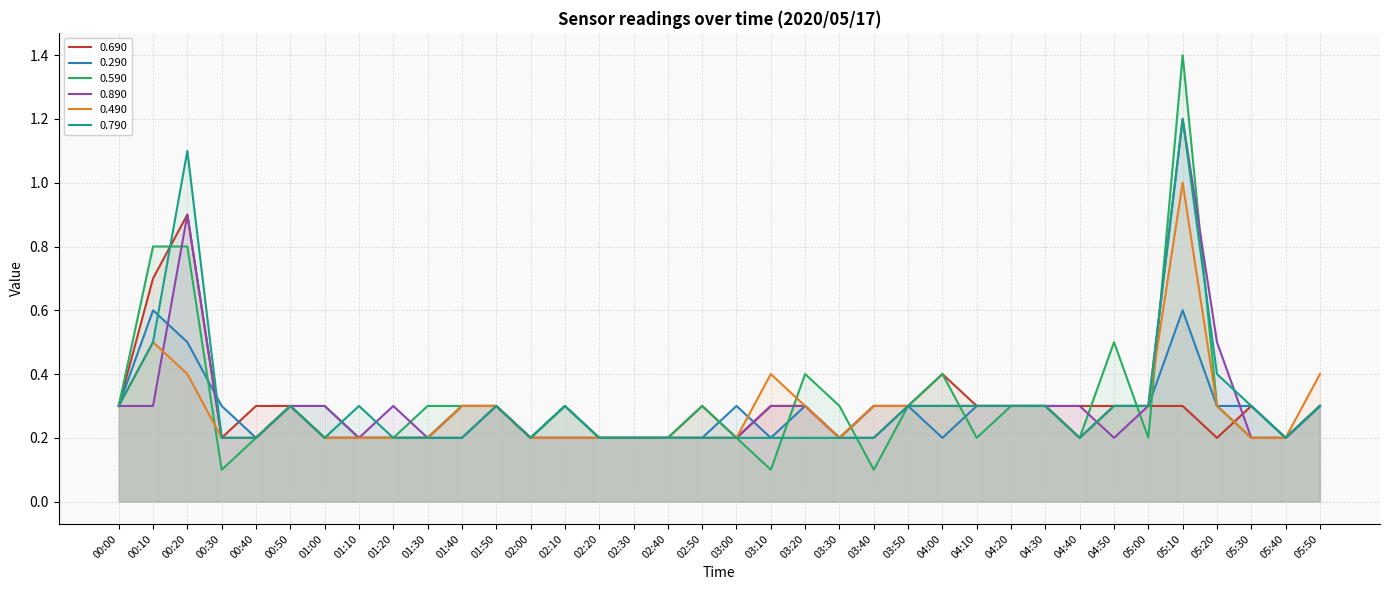

The 0.790 series shows 0.3 at 04:20. True or false?

True